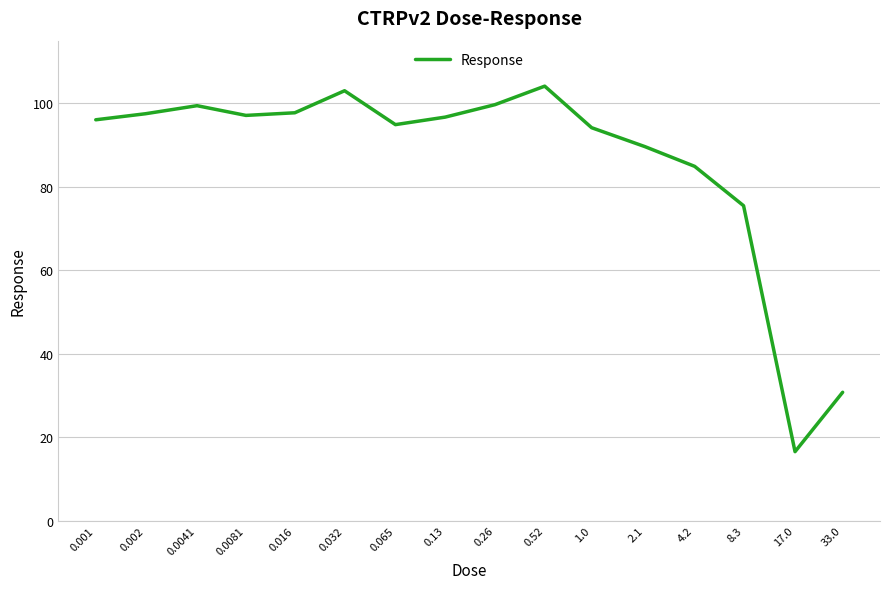

What is the minimum value shown in the chart?

16.5